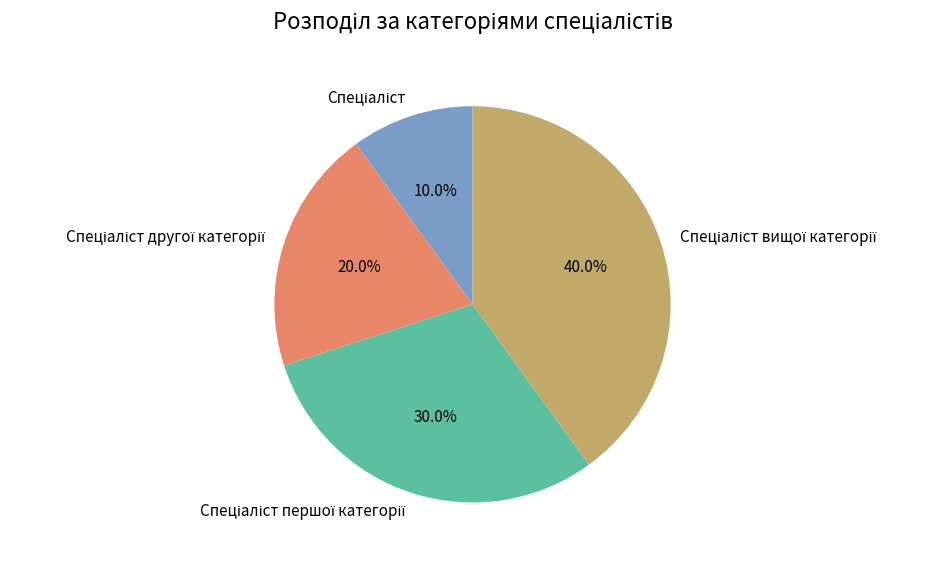

Does any single category account for the majority?

No